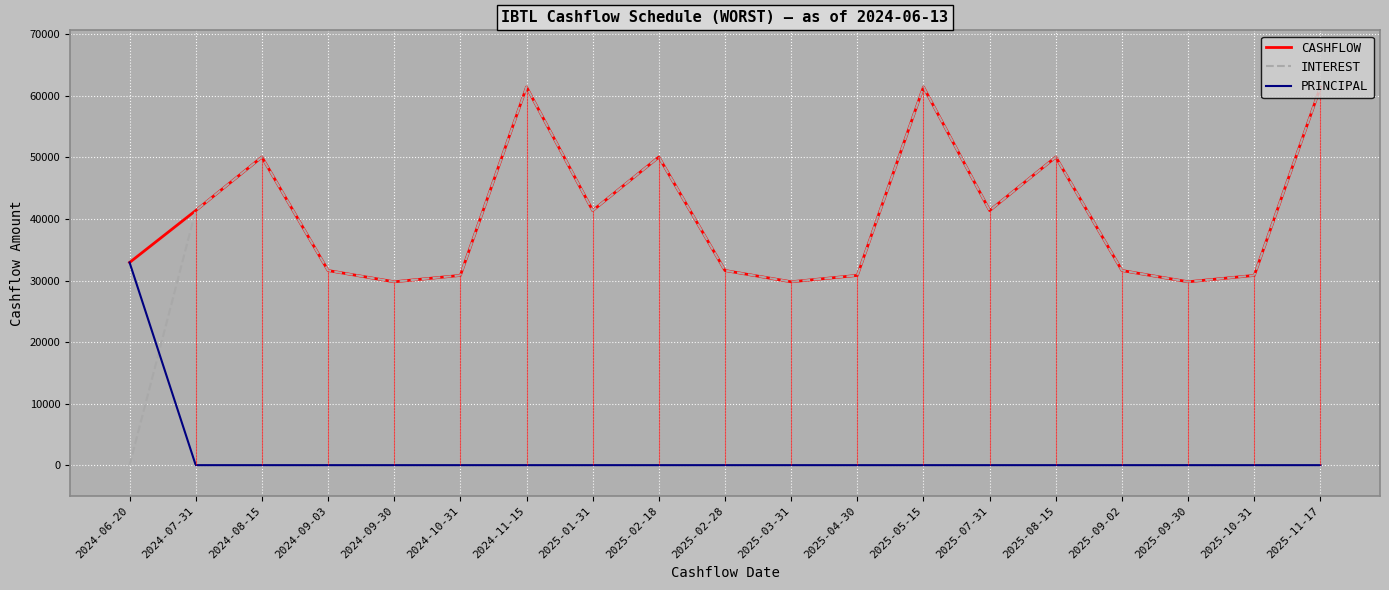

What value does the INTEREST series have at 2024-11-15?

61436.3